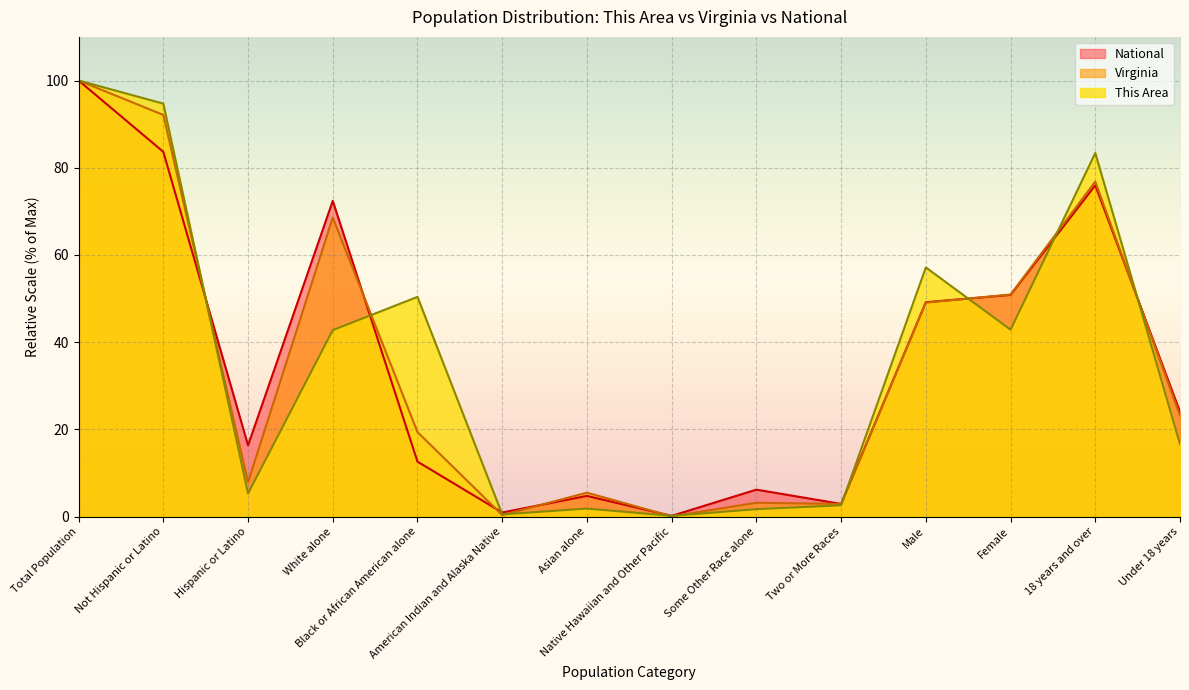

Which series has the largest range (max minus min)?

Virginia